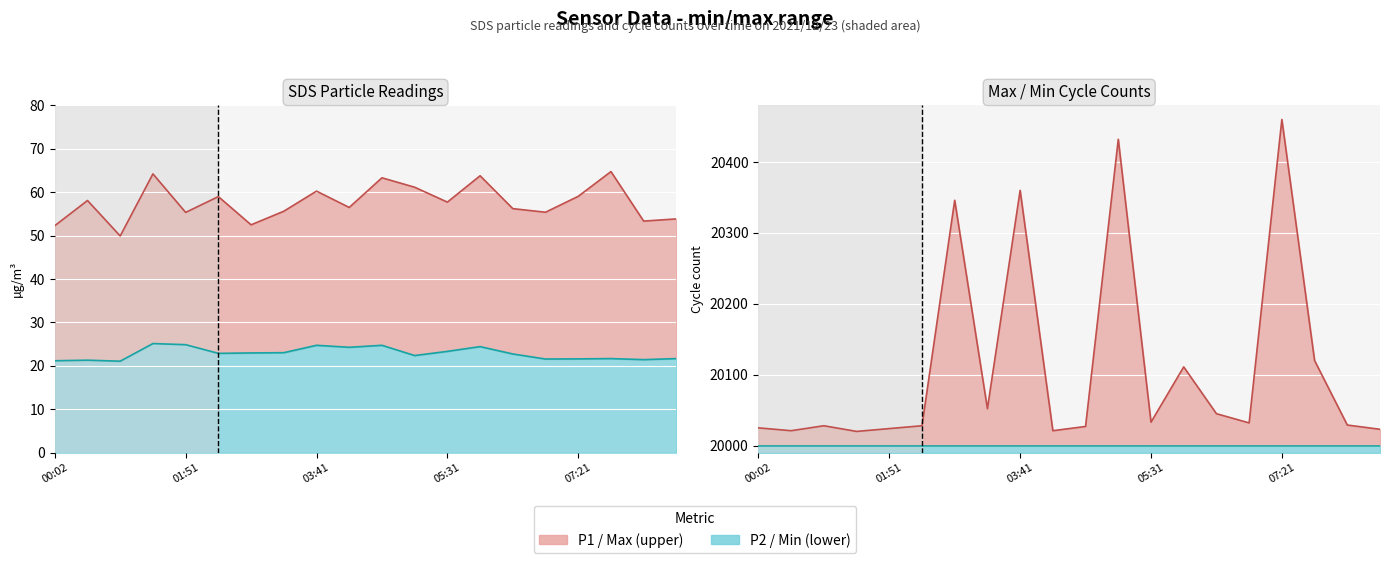

Reading left to right, extract all data points from this chart.

SDS_P1: 52.3	58.1	49.9	64.2	55.3	59.0	52.5	55.6	60.2	56.5	63.3	61.1	57.7	63.8	56.2	55.4	59.0	64.7	53.3	53.8
SDS_P2: 21.2	21.3	21.1	25.1	24.9	22.9	23.0	23.0	24.7	24.3	24.7	22.4	23.3	24.4	22.7	21.6	21.6	21.7	21.4	21.7
Max_cycle: 20025.0	20021.0	20028.0	20020.0	20024.0	20028.0	20346.0	20052.0	20360.0	20021.0	20027.0	20432.0	20033.0	20111.0	20045.0	20032.0	20460.0	20120.0	20029.0	20023.0